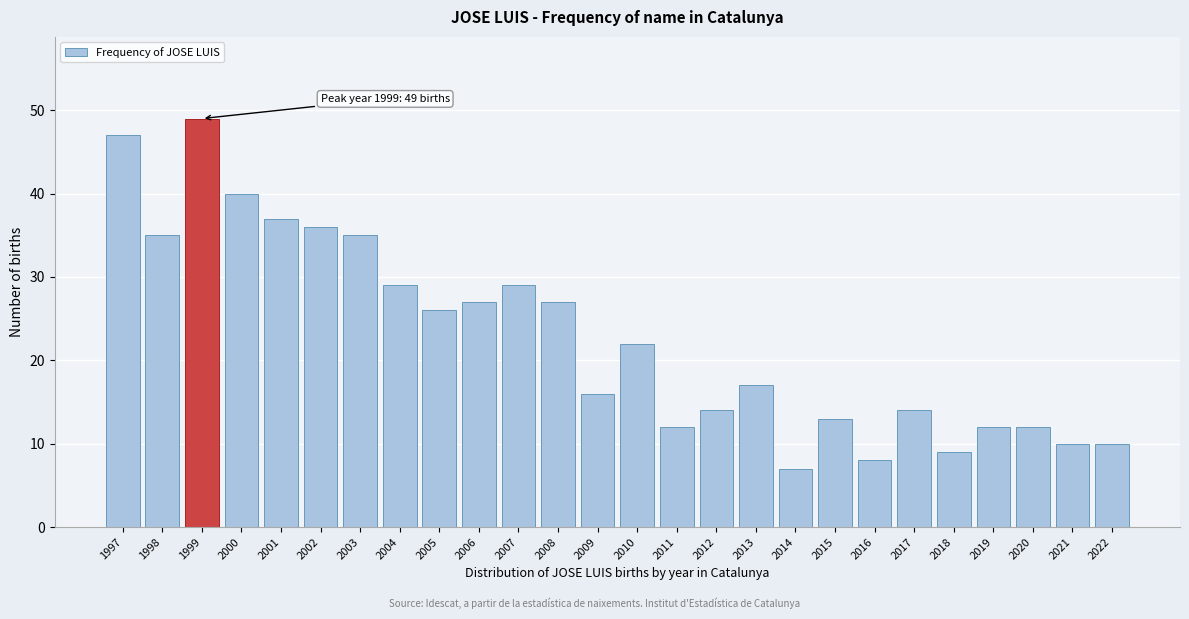

Reading right to left, list all the values displayed in this chart.

2022=10	2021=10	2020=12	2019=12	2018=9	2017=14	2016=8	2015=13	2014=7	2013=17	2012=14	2011=12	2010=22	2009=16	2008=27	2007=29	2006=27	2005=26	2004=29	2003=35	2002=36	2001=37	2000=40	1999=49	1998=35	1997=47